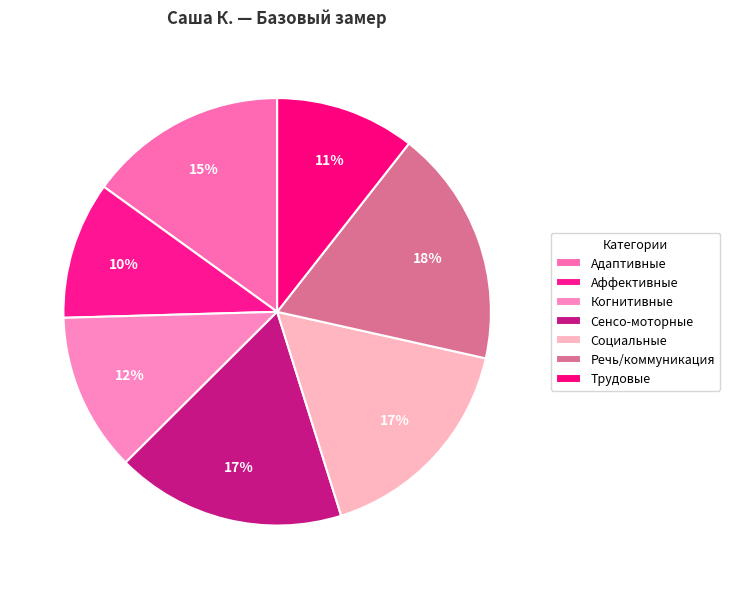

Is it true that Социальные is 17% of the pie?

True